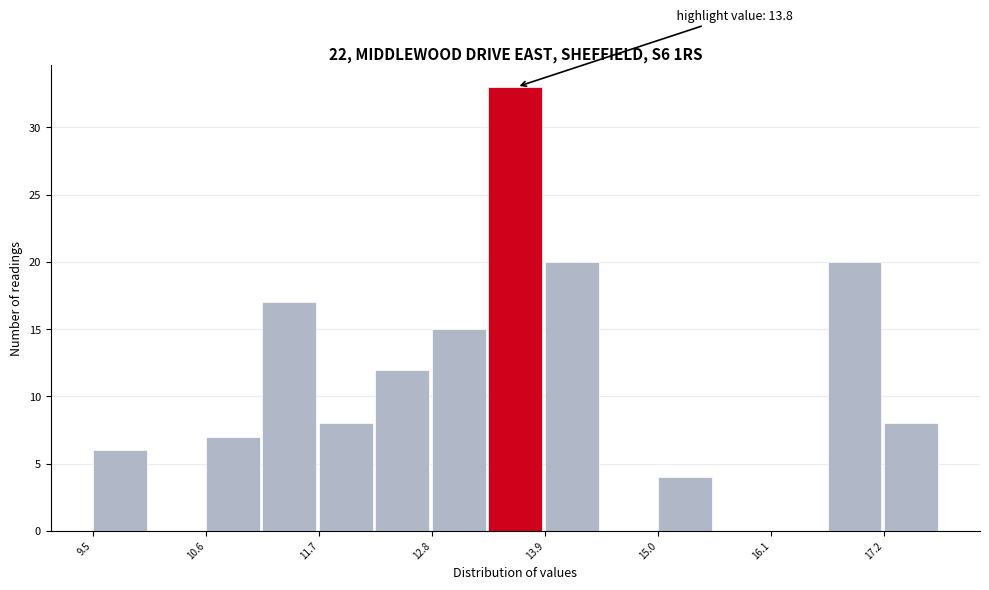

Read against the x-axis, roughly where is the centre of the tallest bar?

13.6